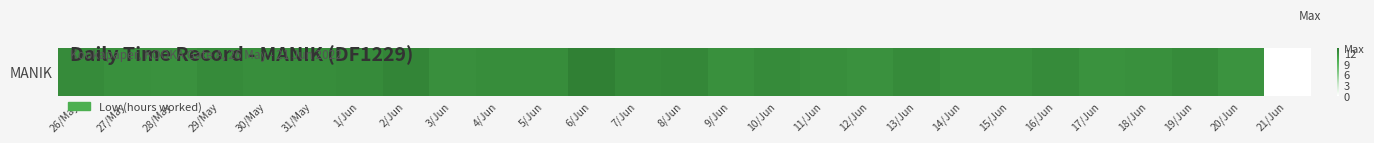

At which label does the data first exceed 12?

26/May